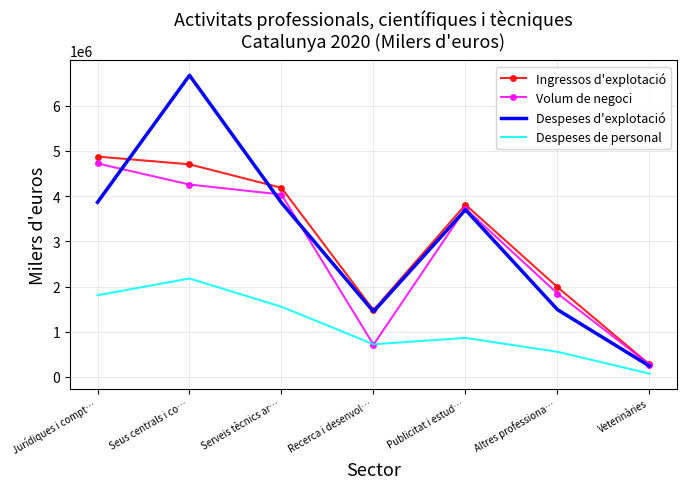

List the series in order of their peak value, highest first.

Despeses d'explotació, Ingressos d'explotació, Volum de negoci, Despeses de personal